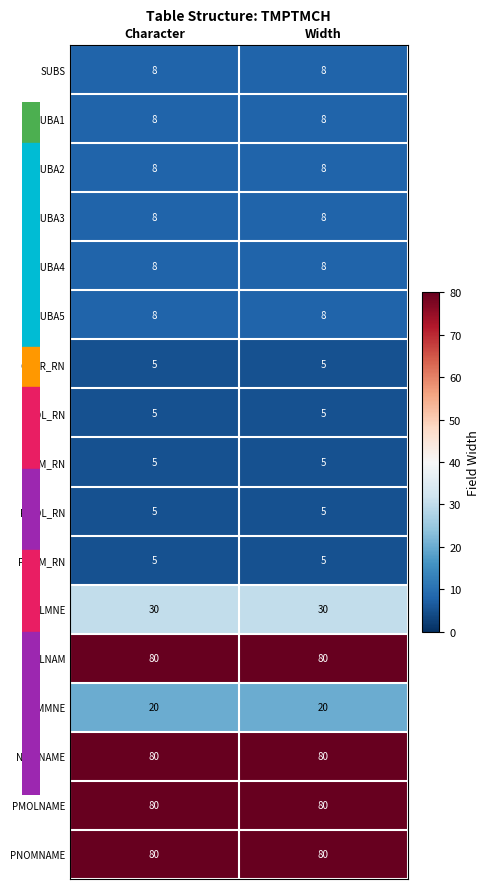

What is the approximate value of MOLMNE at Width?

30